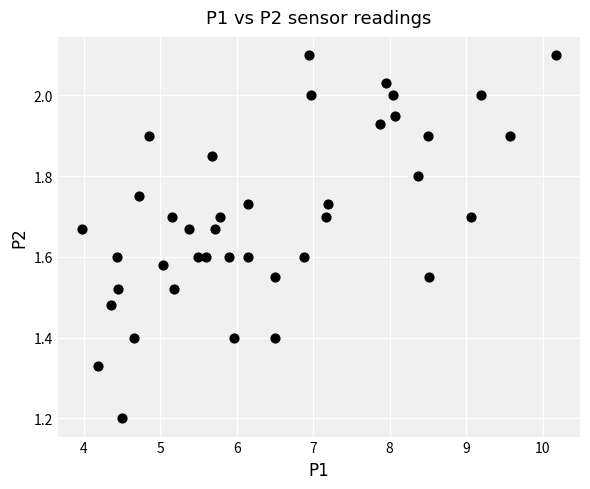

What Y value in the scatter plot is closest to 1?

1.2